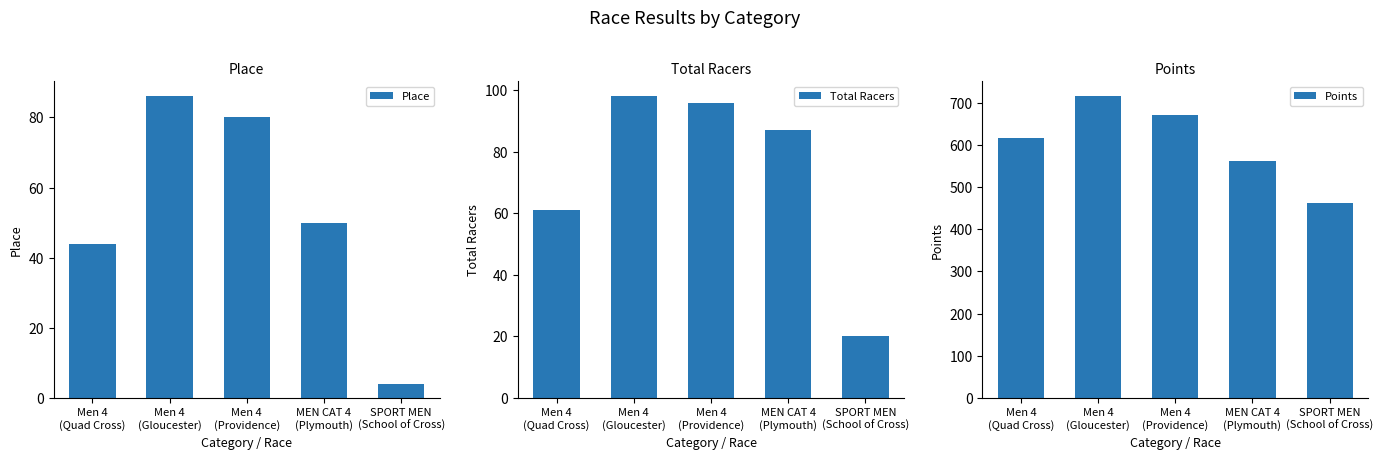

Reading right to left, list all the values displayed in this chart.

Place: SPORT MEN
(School of Cross)=4.0	MEN CAT 4
(Plymouth)=50.0	Men 4
(Providence)=80.0	Men 4
(Gloucester)=86.0	Men 4
(Quad Cross)=44.0
Total Racers: SPORT MEN
(School of Cross)=20.0	MEN CAT 4
(Plymouth)=87.0	Men 4
(Providence)=96.0	Men 4
(Gloucester)=98.0	Men 4
(Quad Cross)=61.0
Points: SPORT MEN
(School of Cross)=461.7	MEN CAT 4
(Plymouth)=562.8	Men 4
(Providence)=671.9	Men 4
(Gloucester)=715.1	Men 4
(Quad Cross)=616.6